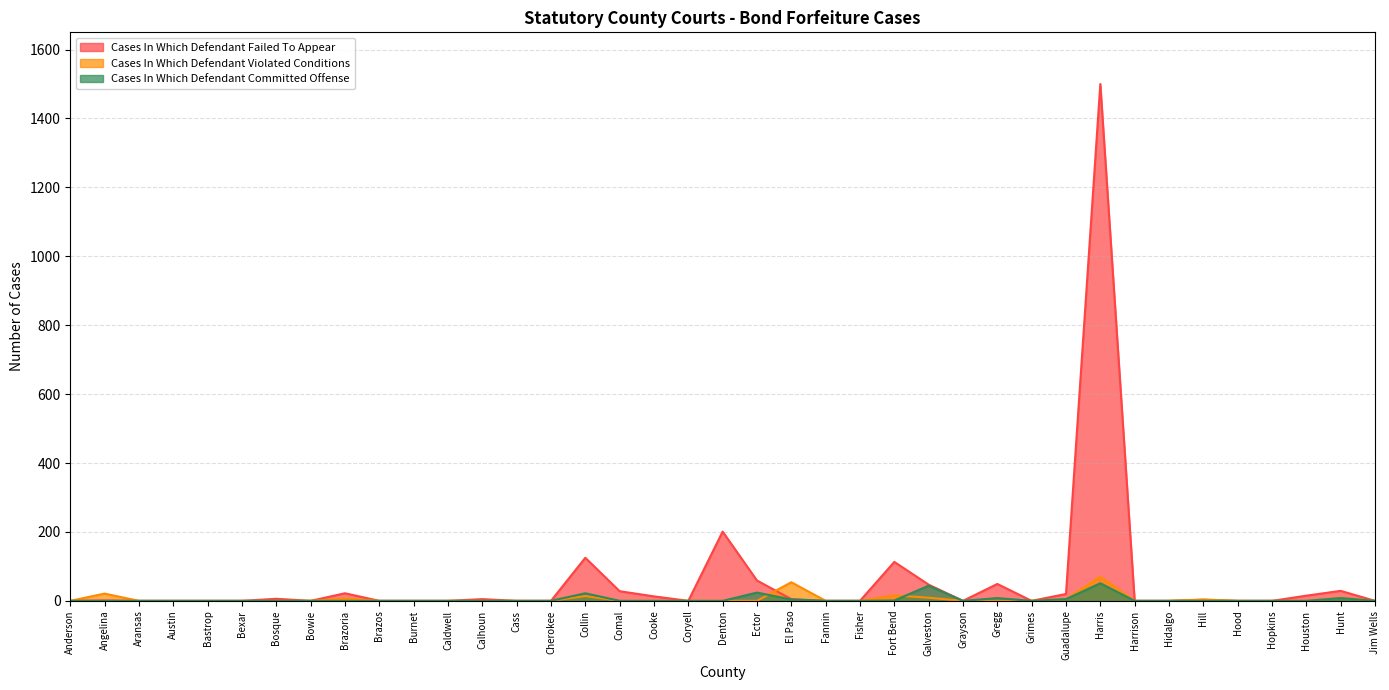

Which series has the largest total across all categories?

Cases In Which Defendant Failed To Appear